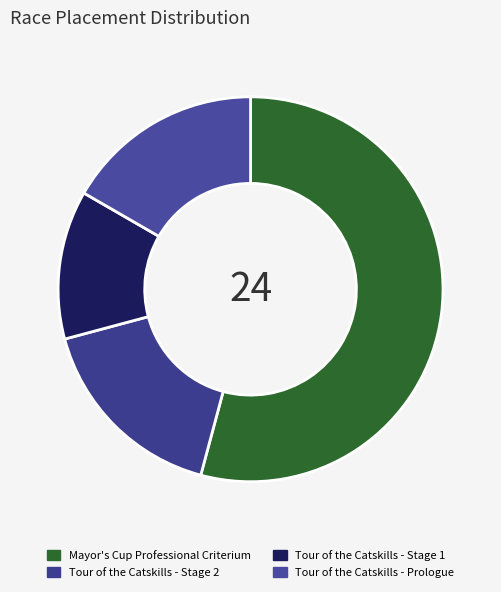

What percentage is the Tour of the Catskills - Prologue slice, to the nearest percent?

17%